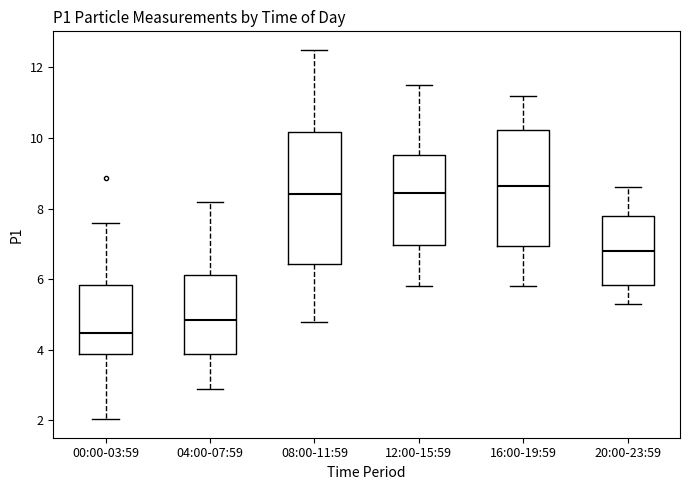

Which box has the lowest median line?

00:00-03:59